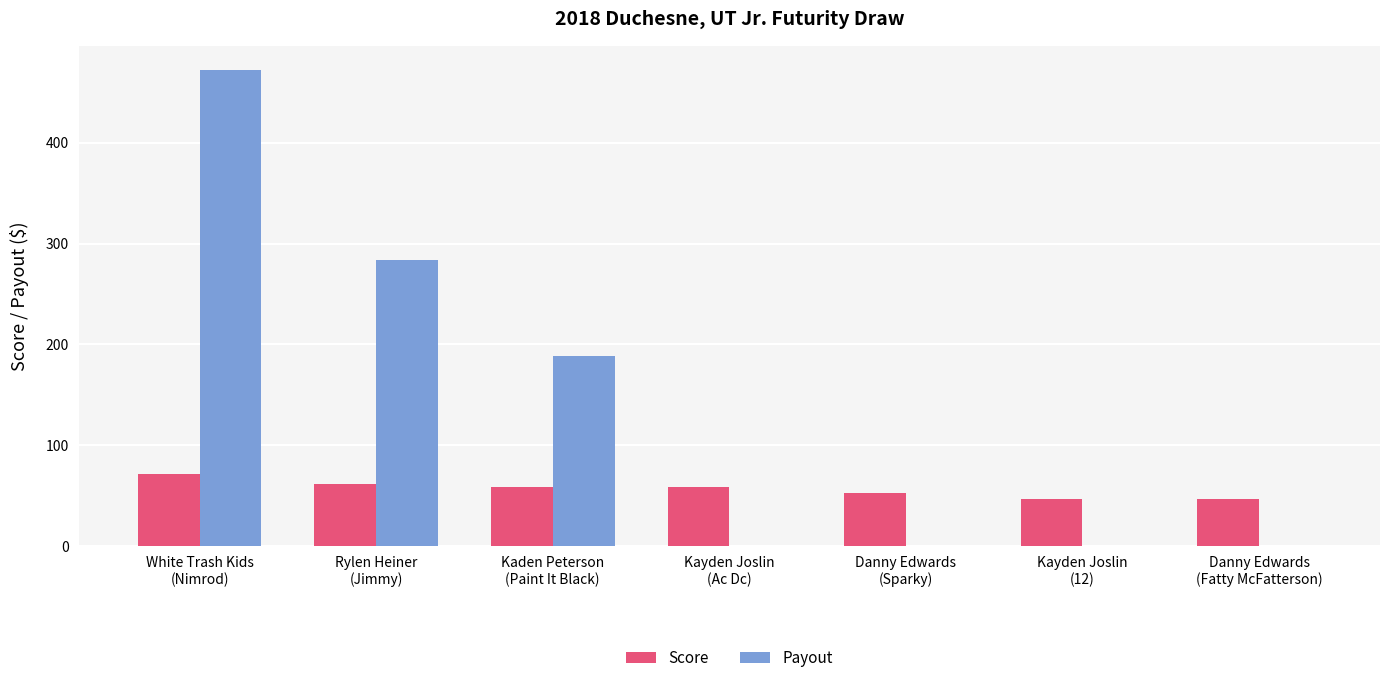

Which series has the largest total across all categories?

Payout